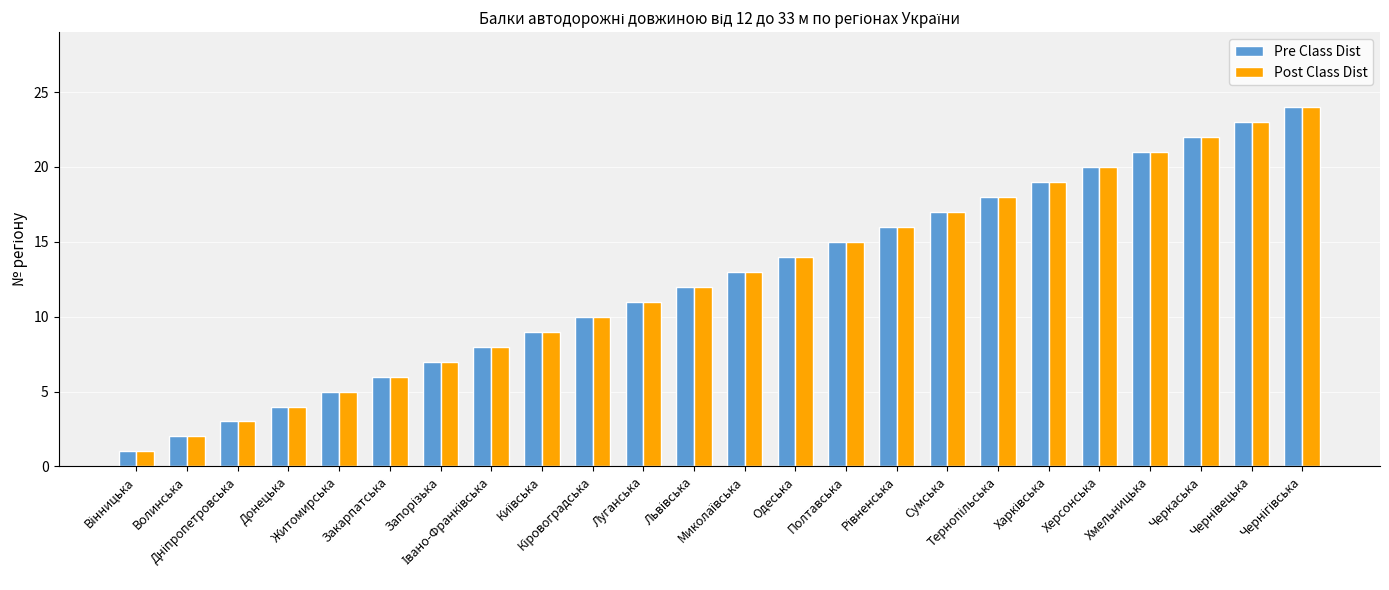

What is the label of the 11th bar from the right?

Одеська